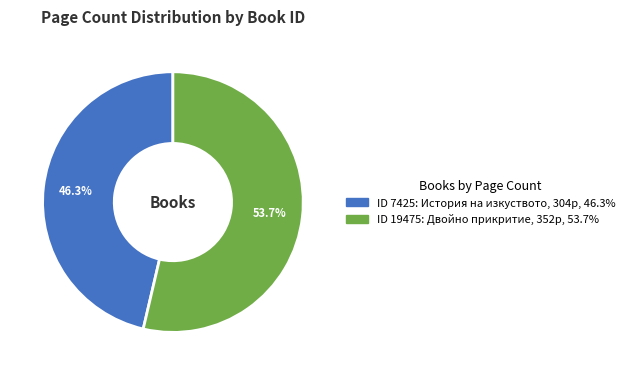

Is there any slice that represents more than half of the pie?

Yes